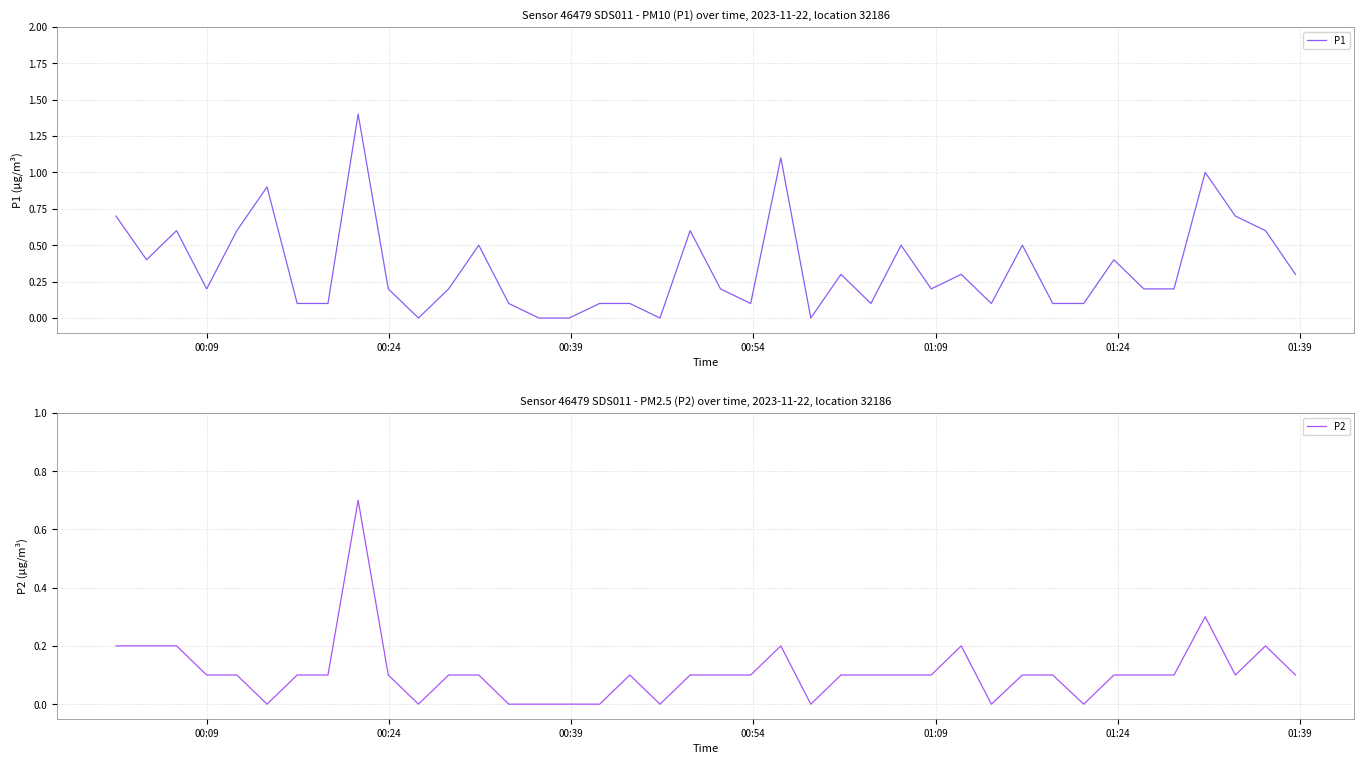

Which series has the largest total across all categories?

P1